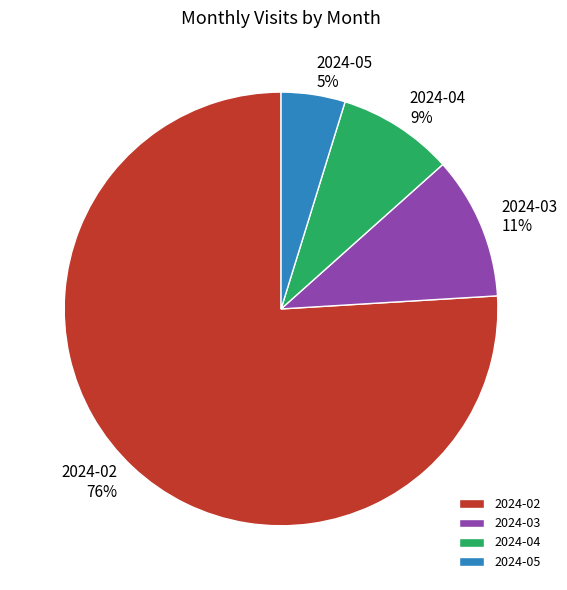

Is 2024-03 the majority of the pie?

No